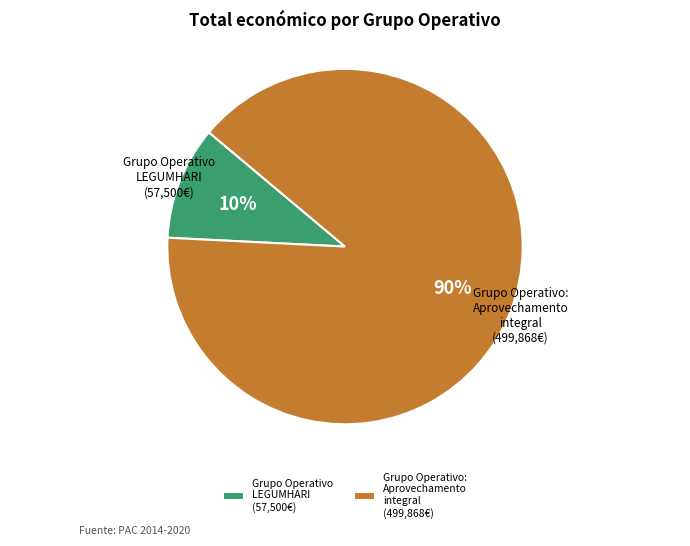

What is the largest slice in the pie chart?

Grupo Operativo: Aprovechamento integral